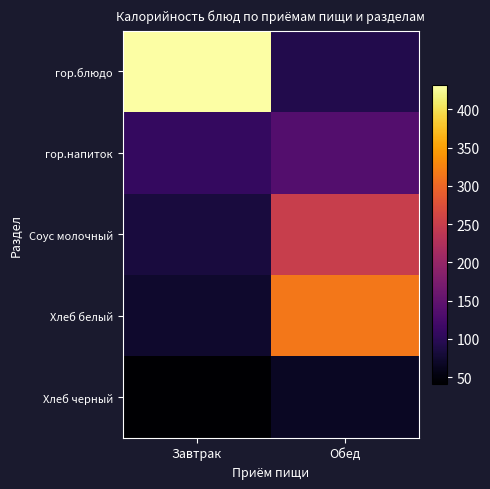

Reading left to right, extract all data points from this chart.

гор.блюдо: Завтрак=432.0	Обед=92.8
гор.напиток: Завтрак=107.9	Обед=136.8
Соус молочный: Завтрак=83.8	Обед=250.0
Хлеб белый: Завтрак=72.9	Обед=315.0
Хлеб черный: Завтрак=41.6	Обед=66.7